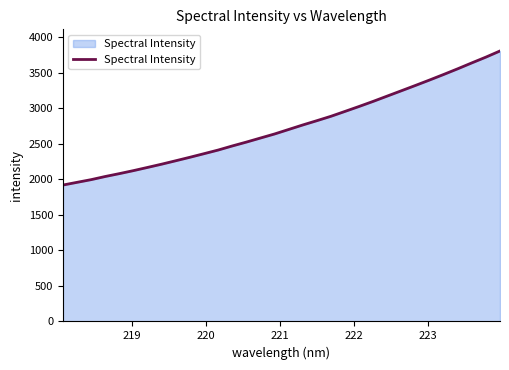

What is the difference between the maximum and minimum values?

1886.0